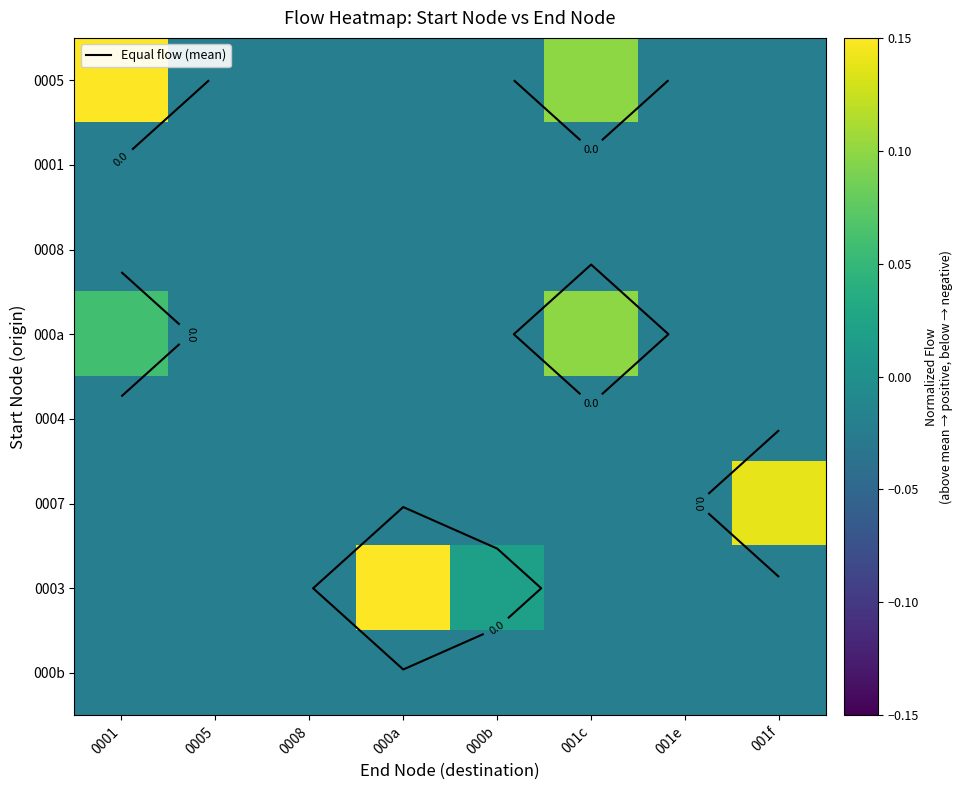

Where is 0005 nearest to the value 0?

0005